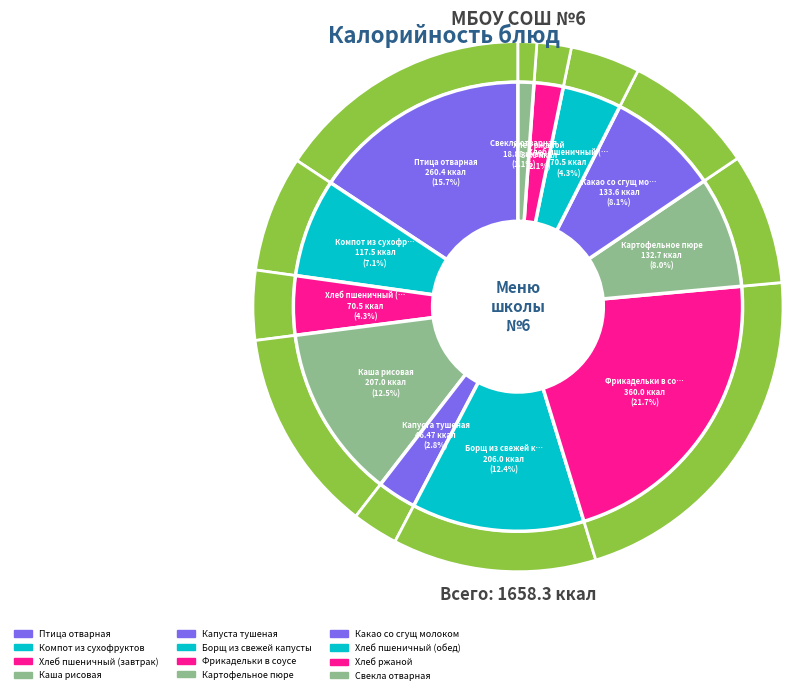

Between Хлеб ржаной and Каша рисовая, which is larger?

Каша рисовая